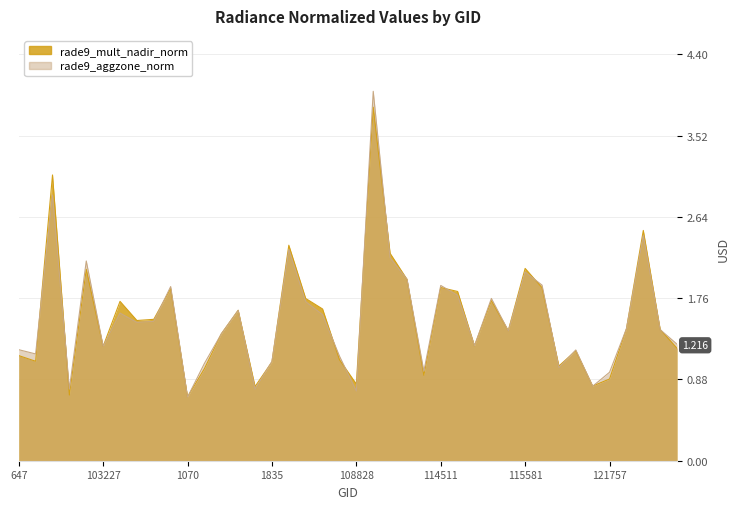

What is the difference between the maximum and minimum values in the rade9_mult_nadir_norm series?

3.1